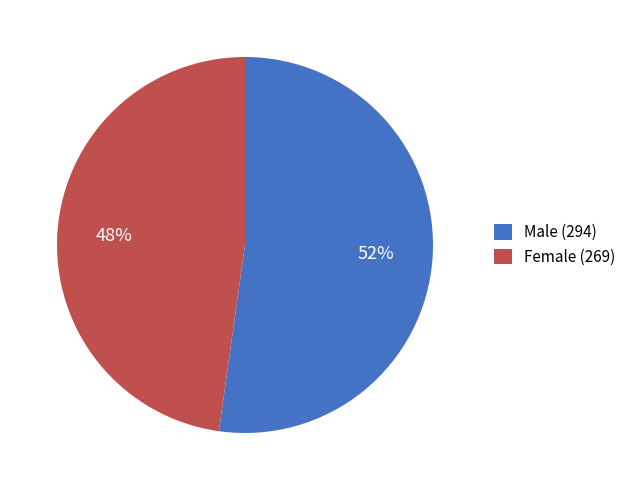

Do Male (294) and Female (269) together represent more than half of the pie?

Yes